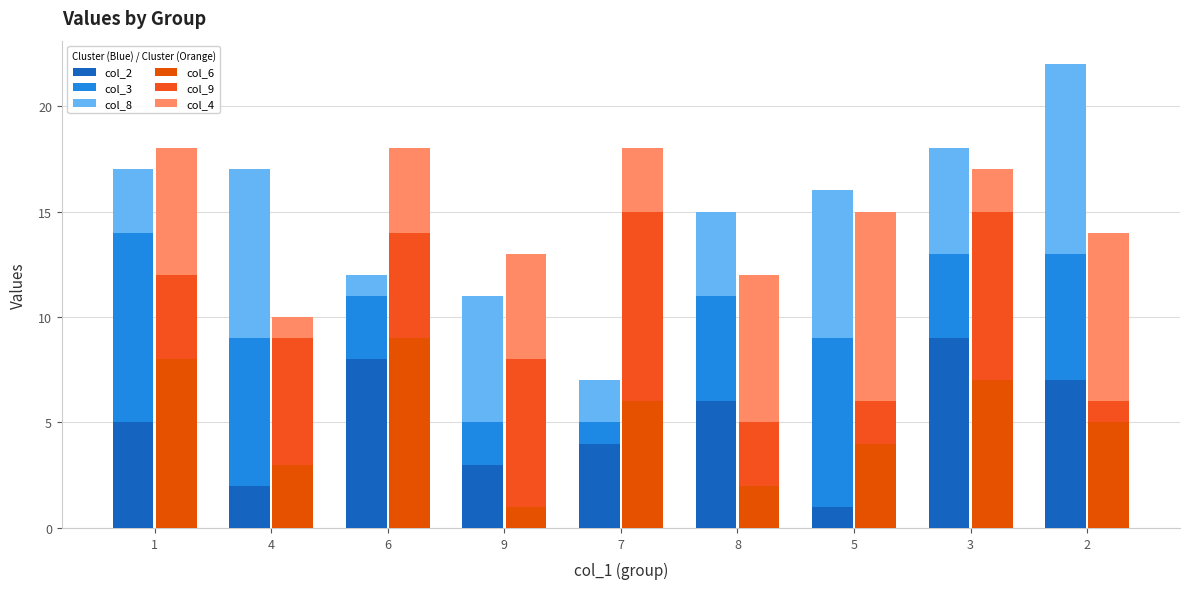

Which category has the lowest value in the col_8 series?

6